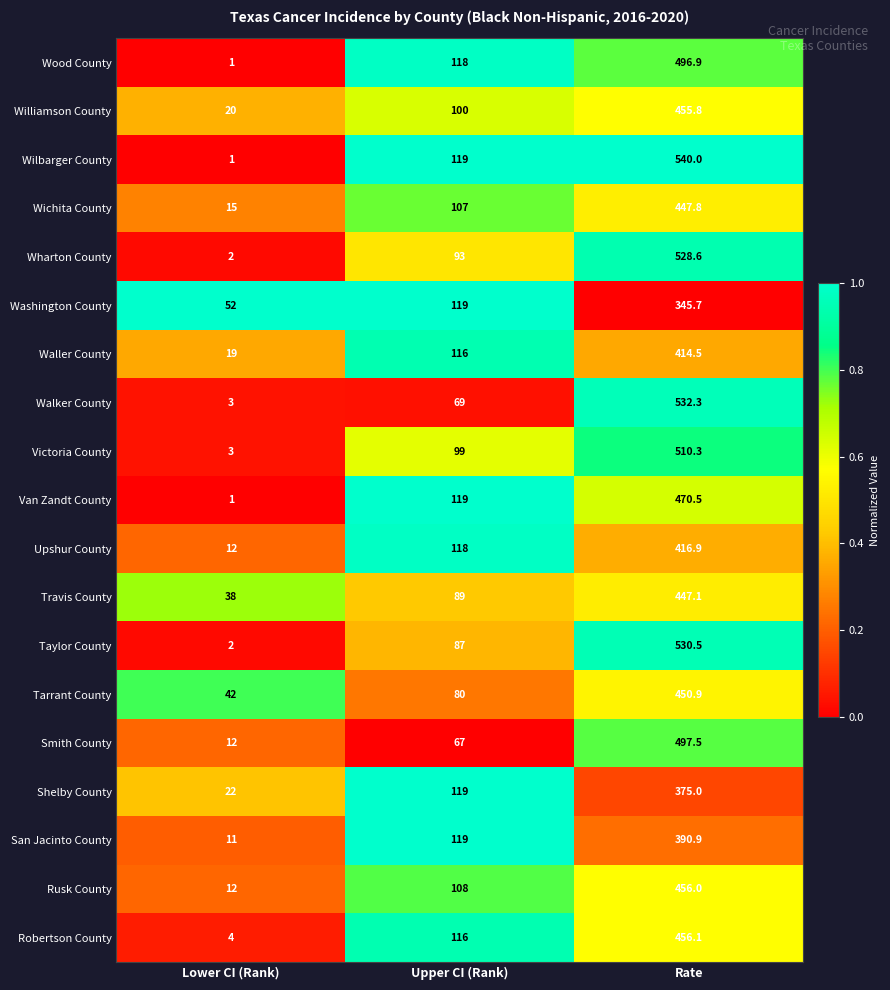

Which label corresponds to the largest value in the chart?

Rate